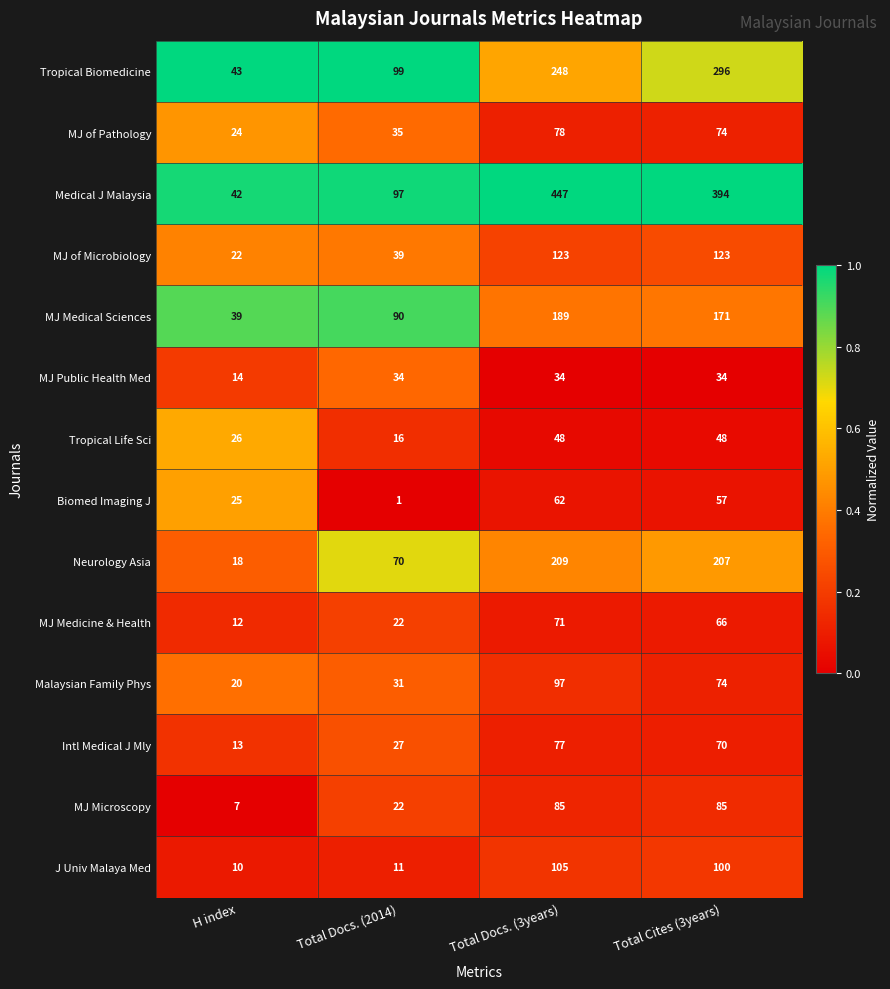

True or false: MJ Medical Sciences has a value of 171 at Total Cites (3years).

True